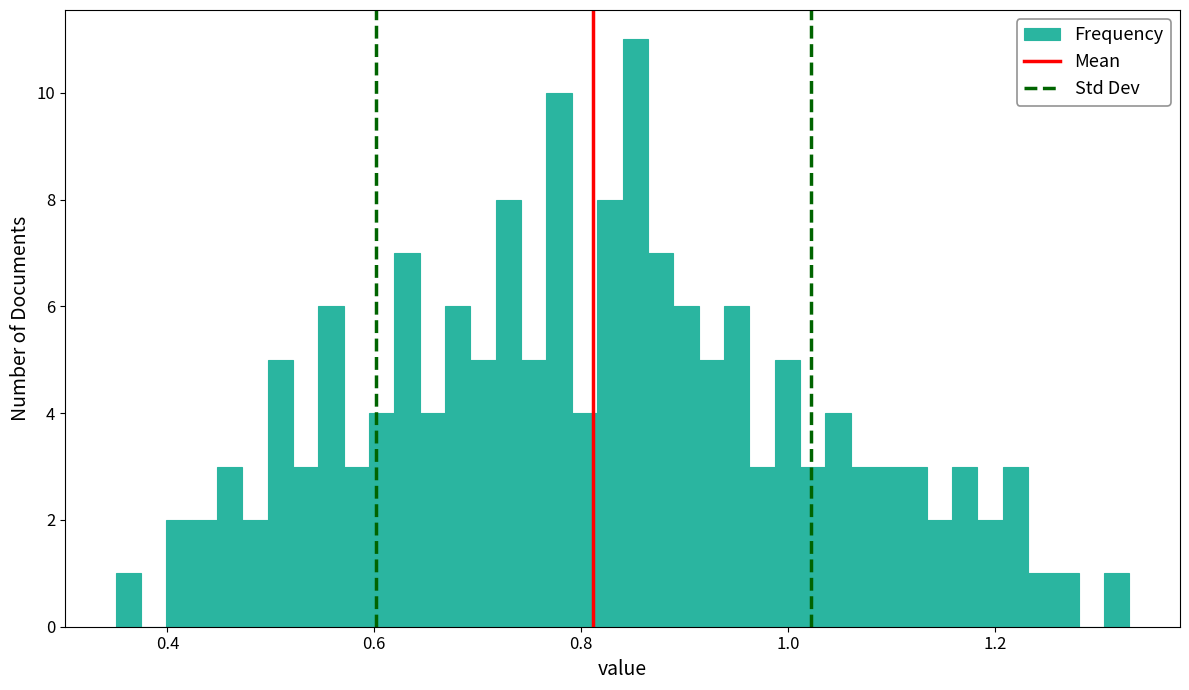

Around what value on the x-axis is the tallest bar? Give the approximate position of its centre, as read against the axis.

0.86